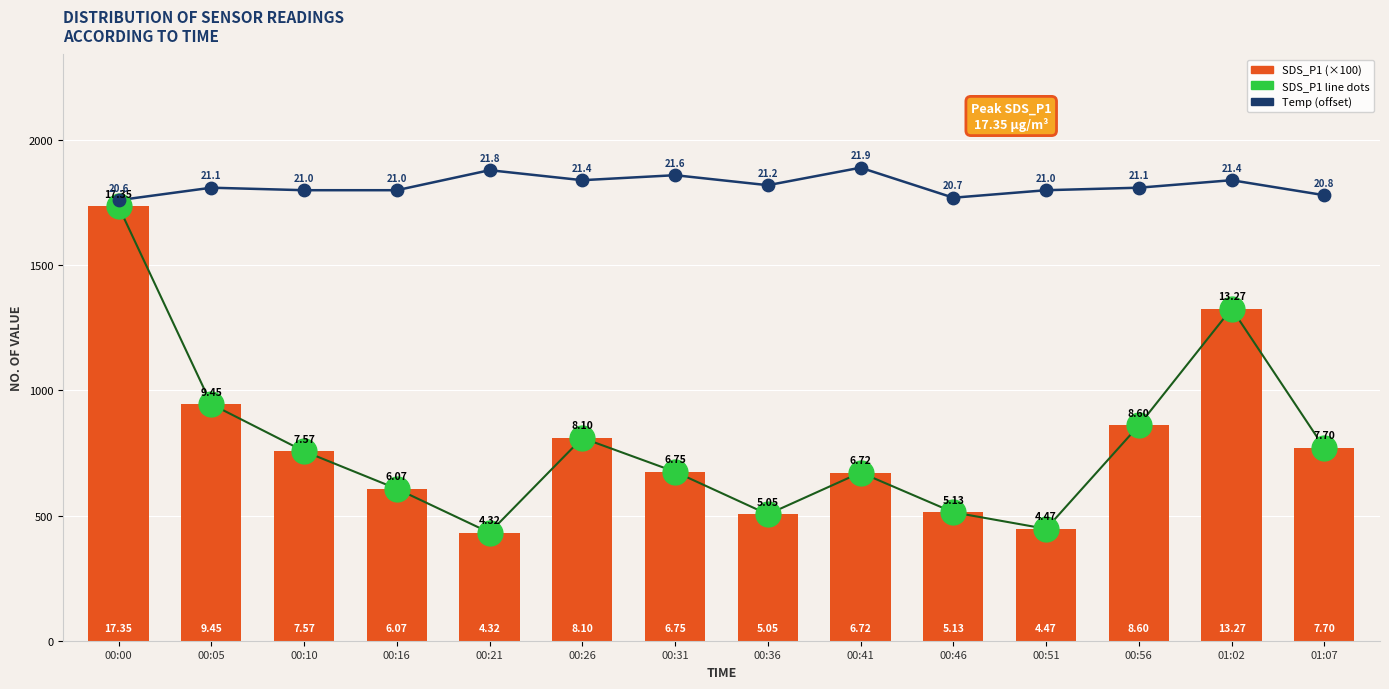

Is the value of SDS_P1 line at 00:51 greater than the value of SDS_P1 dots at 00:51?

No